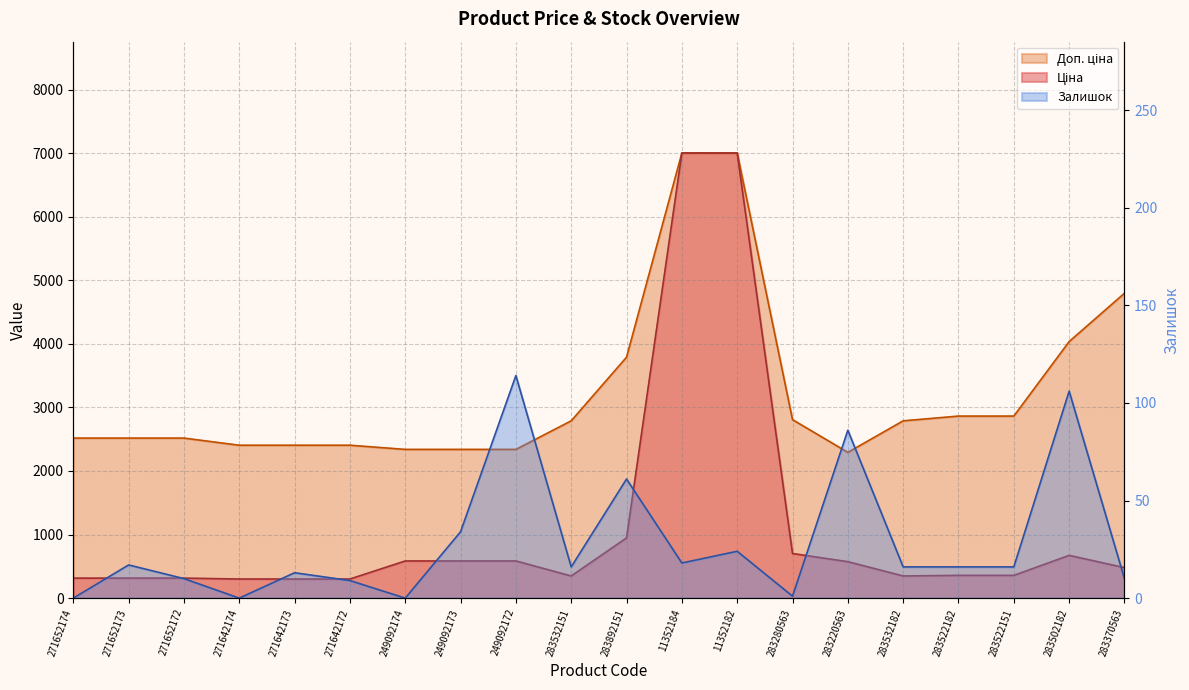

How many positive values does the Залишок series have?

17